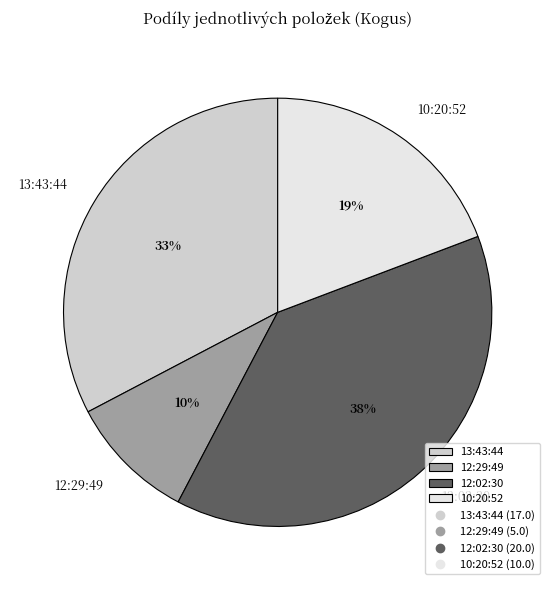

Rank the categories by value from highest to lowest.

12:02:30, 13:43:44, 10:20:52, 12:29:49